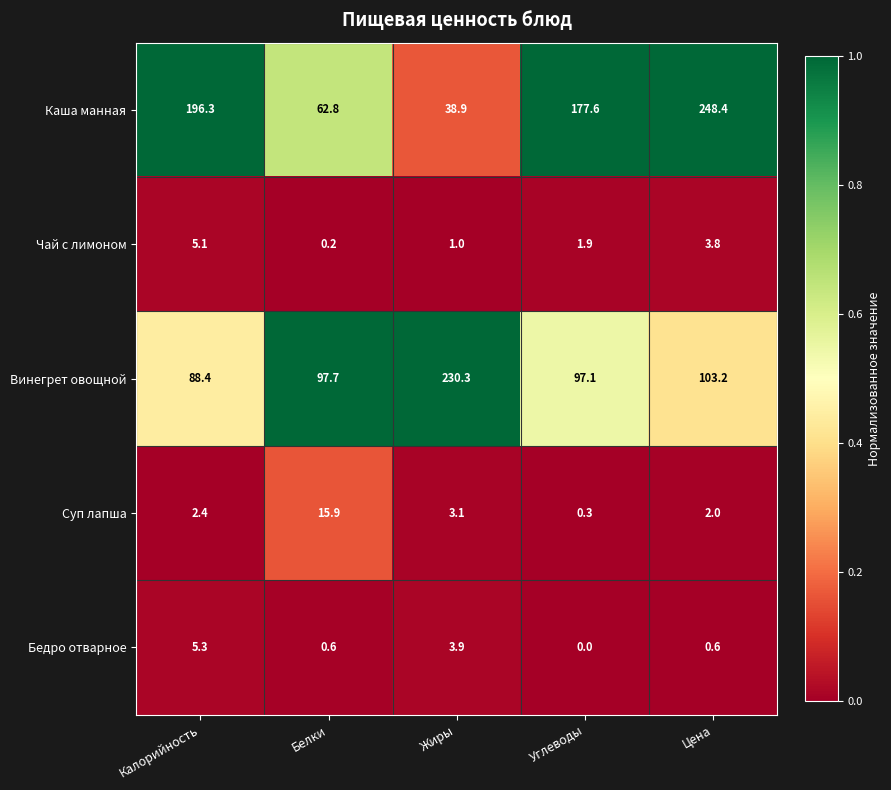

Reading left to right, list all the values displayed in this chart.

Каша манная: Калорийность=196.3	Белки=62.8	Жиры=38.9	Углеводы=177.6	Цена=248.4
Чай с лимоном: Калорийность=5.1	Белки=0.2	Жиры=1.0	Углеводы=1.9	Цена=3.8
Винегрет овощной: Калорийность=88.4	Белки=97.7	Жиры=230.3	Углеводы=97.1	Цена=103.2
Суп лапша: Калорийность=2.4	Белки=15.9	Жиры=3.1	Углеводы=0.3	Цена=2.0
Бедро отварное: Калорийность=5.3	Белки=0.6	Жиры=3.9	Углеводы=0.0	Цена=0.6